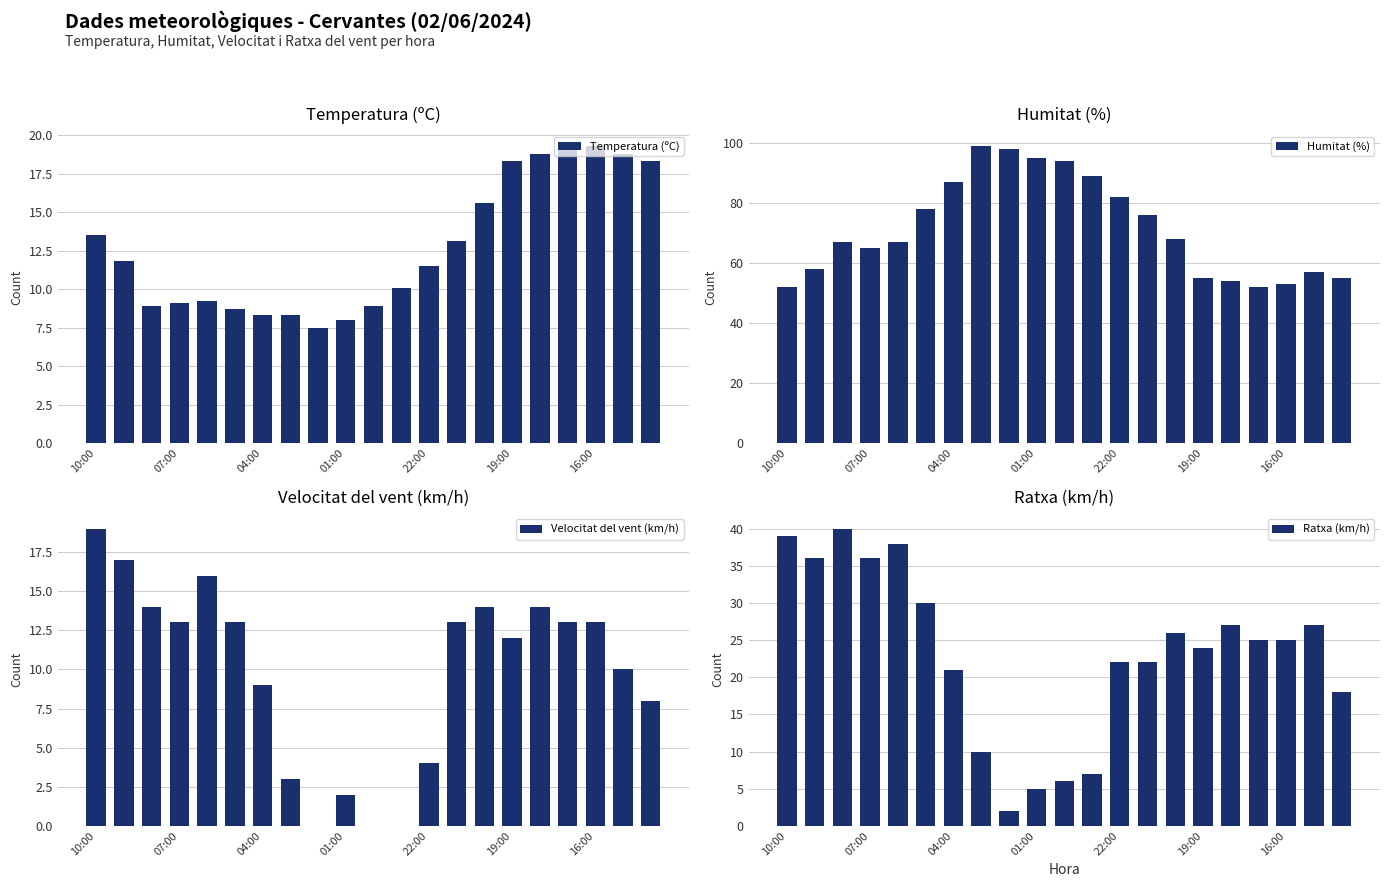

What is the highest value of the Temperatura (ºC) series?

19.3